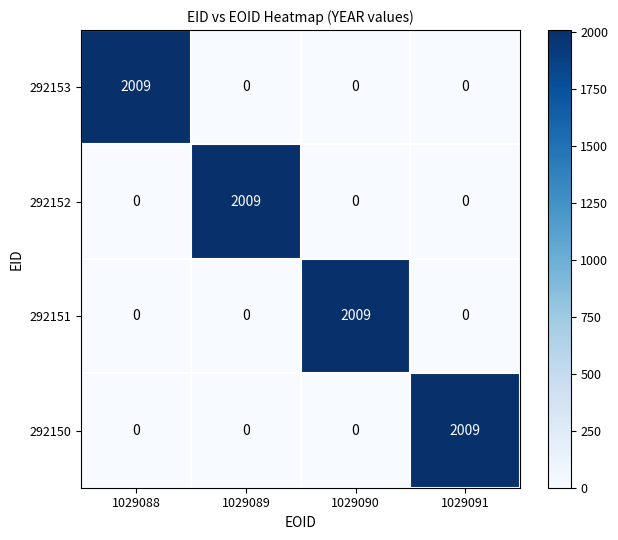

What is the difference between the maximum and minimum values in the 292152 series?

2009